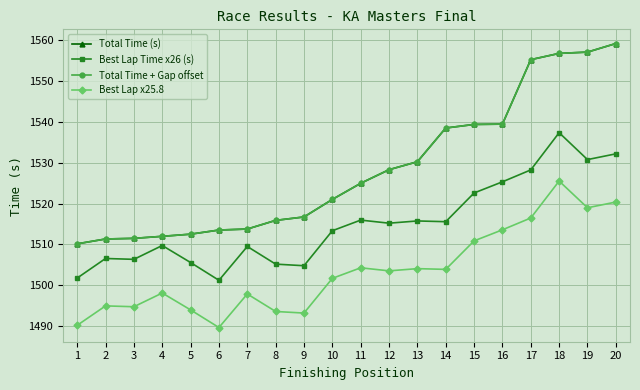

The value of Best Lap Time x26 (s) at 11 is 2659.6. True or false?

False